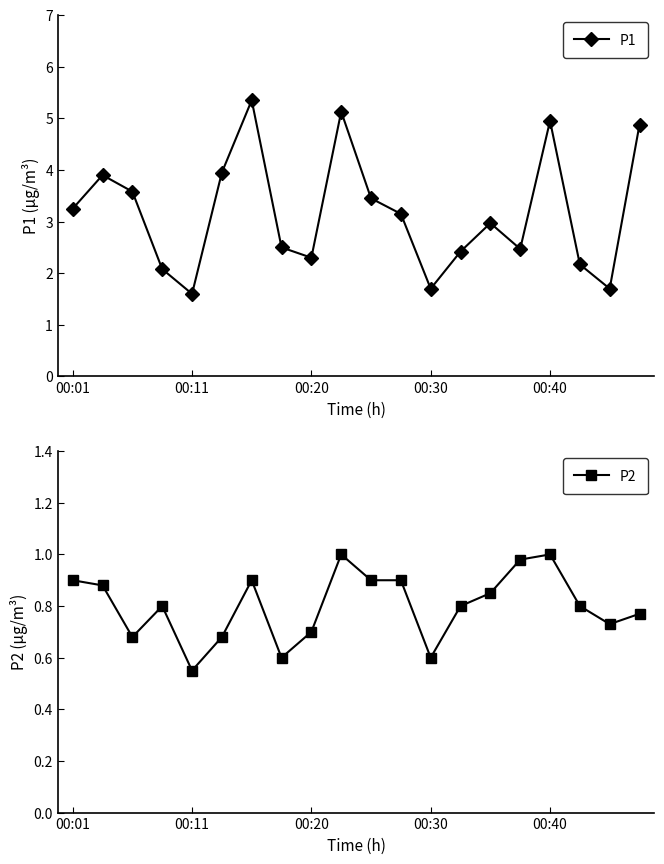

True or false: P2 has more than 0 points higher than both neighbors.

True